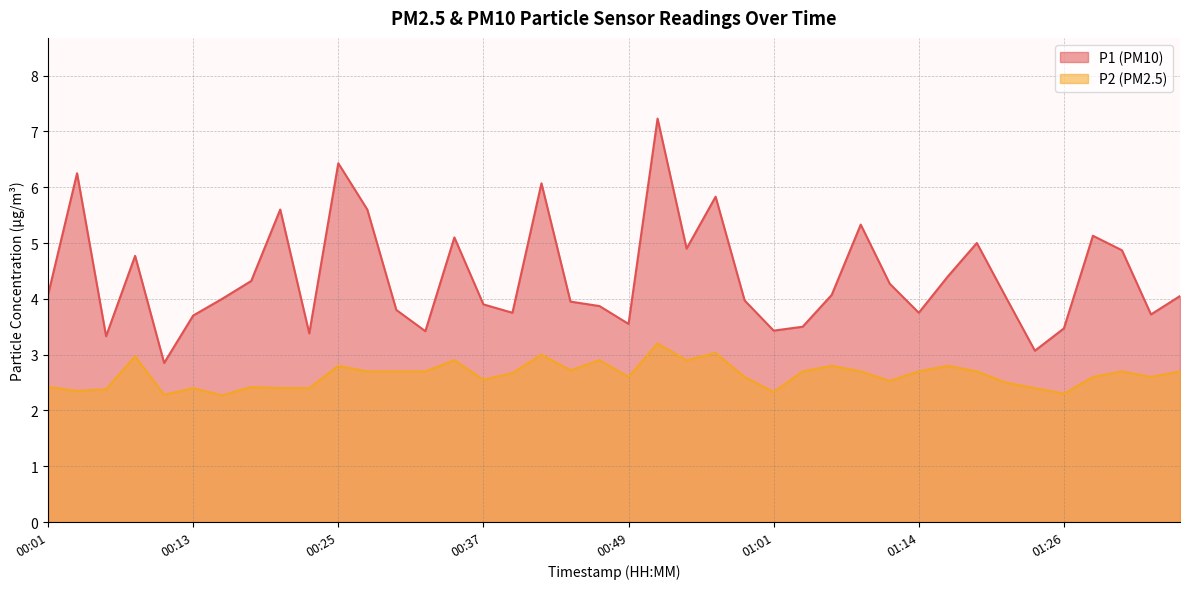

At which category does the chart reach its minimum across all series?

00:15